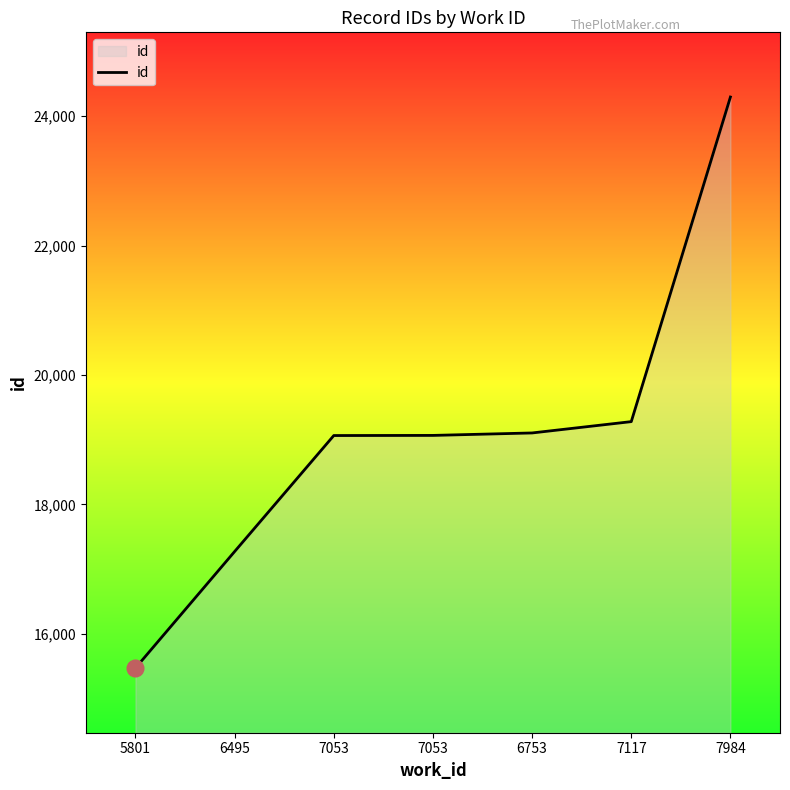

Which has a higher value, 7053 or 5801?

7053